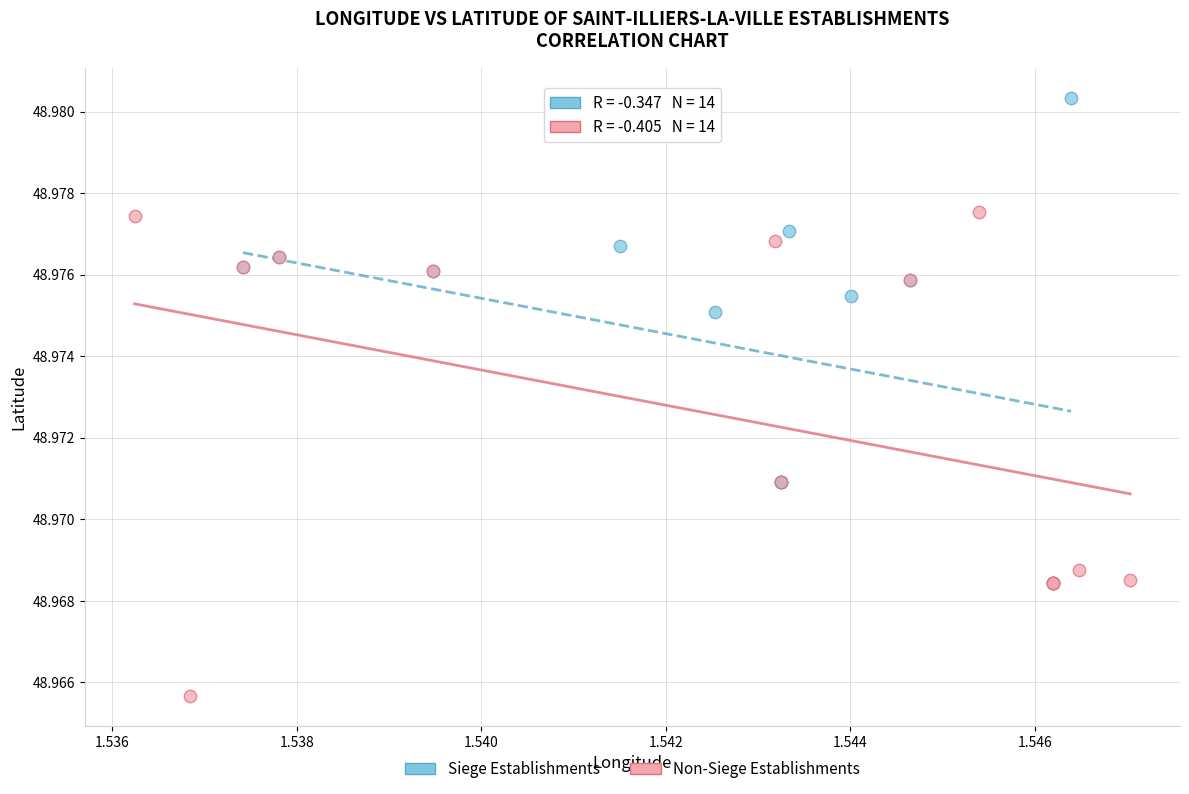

Which series reaches the minimum Y coordinate?

Non-Siege Establishments